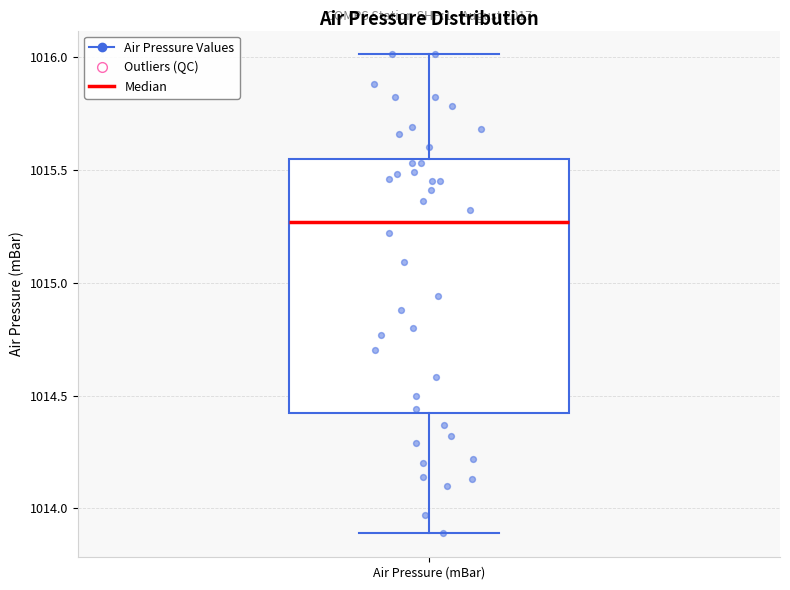

Read this box plot against the y-axis: the position of the median line, the range covered by the box, and the ends of both whiskers. The values are not printed on the chart, so give them approximately, as read against the axis.

median 1015.25, box 1014.40 to 1015.55, whiskers 1013.90 to 1016.00